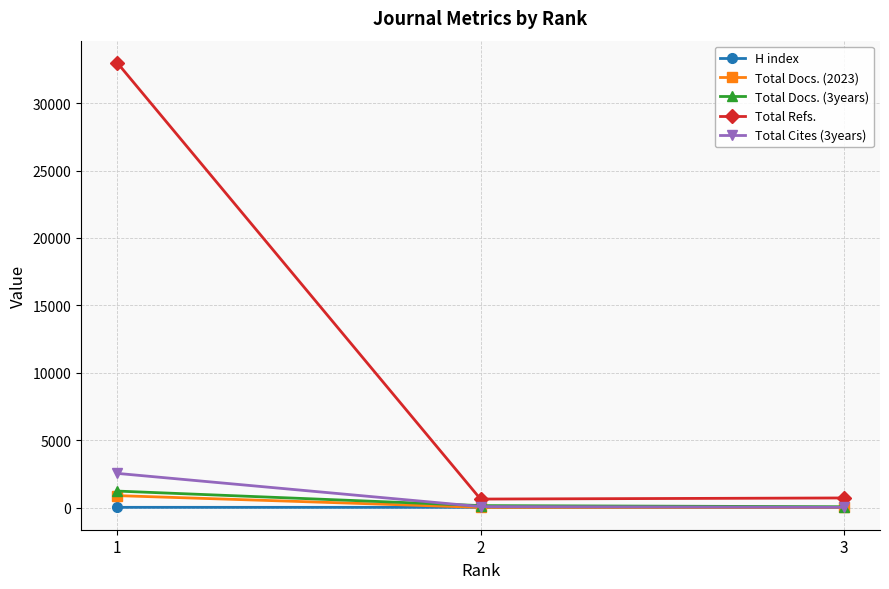

What are all the series names shown in the legend?

H index, Total Docs. (2023), Total Docs. (3years), Total Refs., Total Cites (3years)